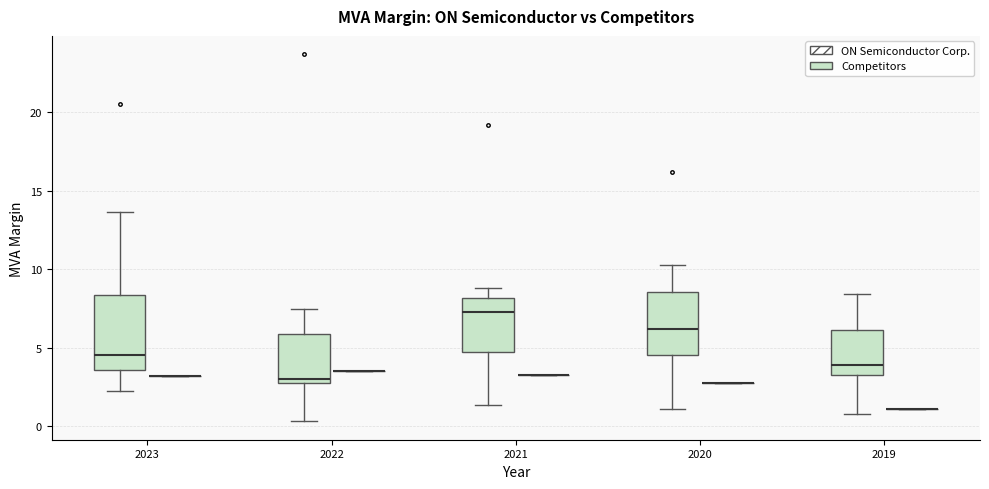

Reading left to right, transcribe this box plot: for each box, give where its median line is, the range the box spans, and where its two whiskers end, as read against the y-axis. The values are not printed on the chart, so give them approximately, as read against the axis.

2023 (Competitors): median 4.5, box 3.5 to 8.5, whiskers 2.5 to 13.5
2023 (ON Semiconductor Corp.): box collapsed to a line at 3.0, whiskers 3.0 to 3.0
2022 (Competitors): median 3.0, box 2.5 to 6.0, whiskers 0.5 to 7.5
2022 (ON Semiconductor Corp.): box collapsed to a line at 3.5, whiskers 3.5 to 3.5
2021 (Competitors): median 7.5, box 4.5 to 8.0, whiskers 1.5 to 9.0
2021 (ON Semiconductor Corp.): box collapsed to a line at 3.5, whiskers 3.5 to 3.5
2020 (Competitors): median 6.0, box 4.5 to 8.5, whiskers 1.0 to 10.0
2020 (ON Semiconductor Corp.): box collapsed to a line at 2.5, whiskers 2.5 to 2.5
2019 (Competitors): median 4.0, box 3.5 to 6.0, whiskers 1.0 to 8.5
2019 (ON Semiconductor Corp.): box collapsed to a line at 1.0, whiskers 1.0 to 1.0